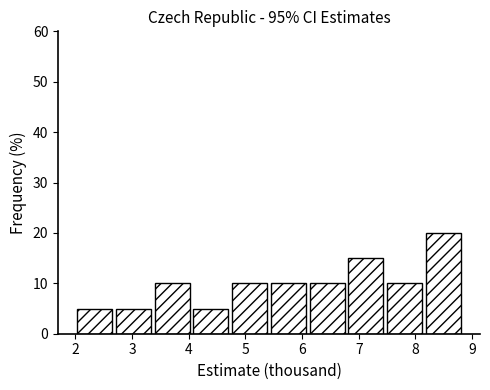

Which range on the x-axis has the tallest bar?

8.2 to 8.8